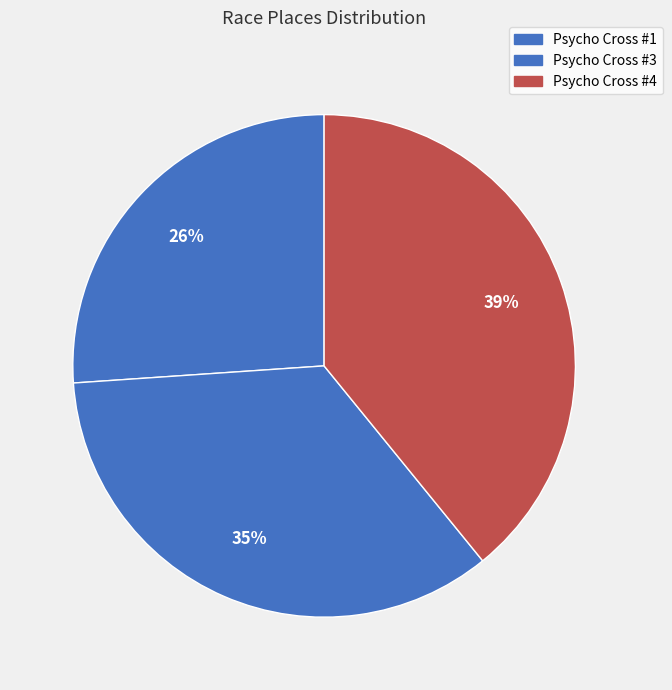

Count the number of slices in the pie.

3